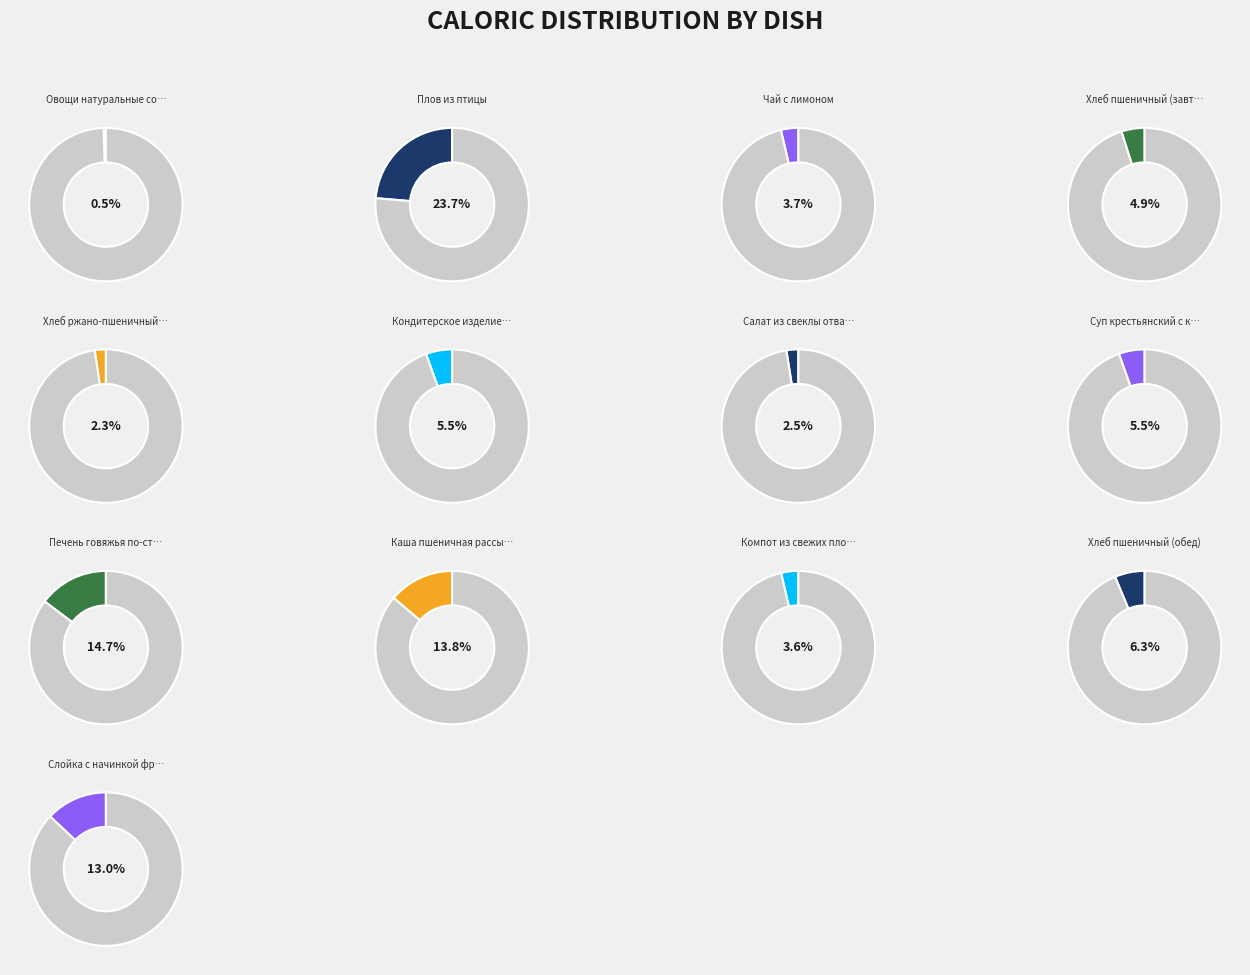

To the nearest percent, what portion does Каша пшеничная рассыпчатая represent?

14%